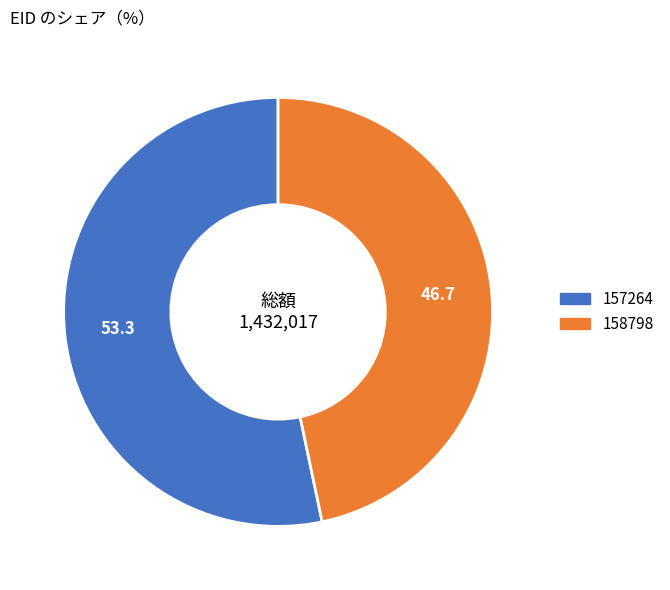

Rank the categories by value from lowest to highest.

158798, 157264